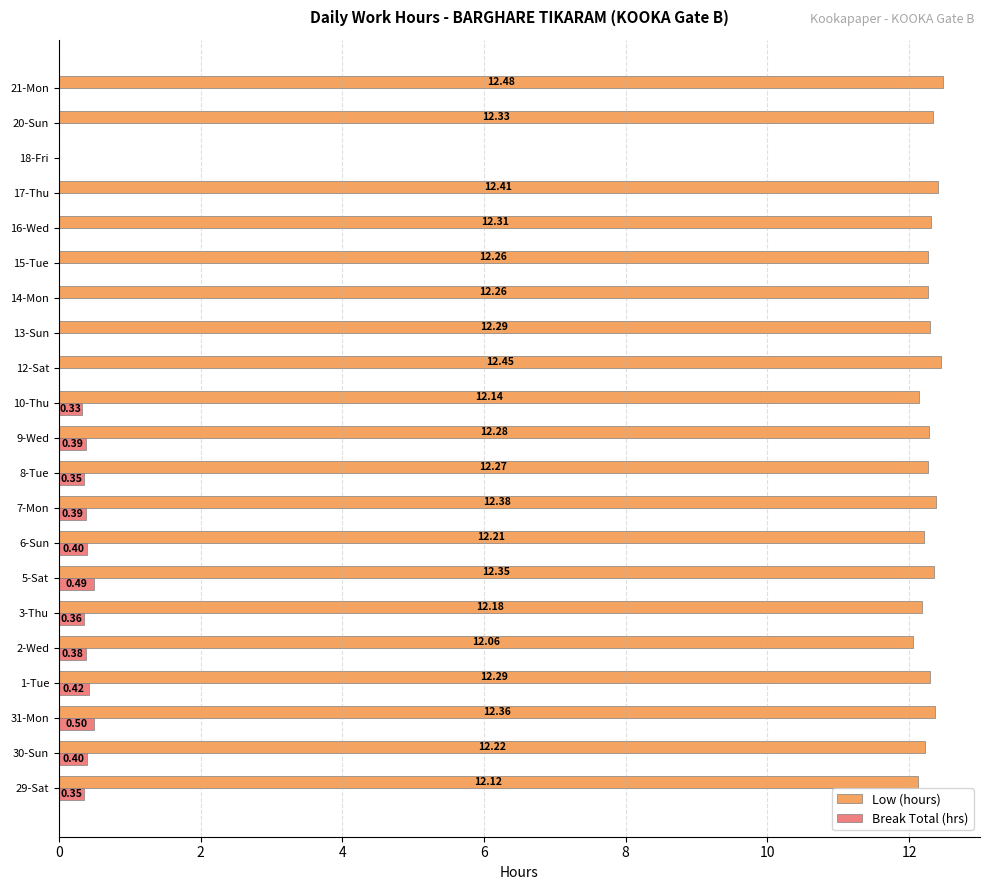

Between 6-Sun and 21-Mon, which series saw the biggest shift?

Break Total (hrs)